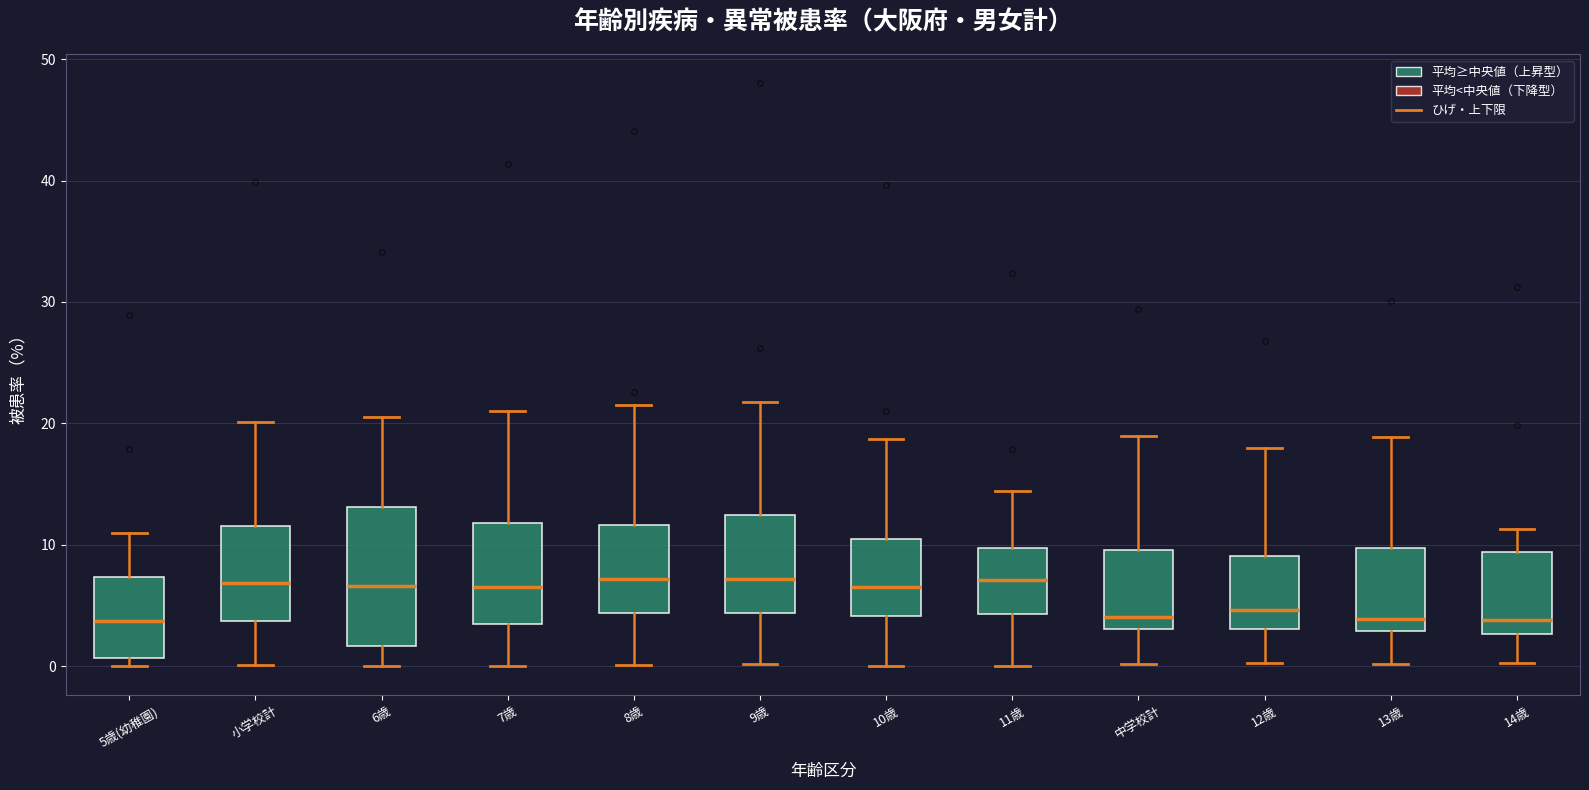

Comparing the boxes themselves (not the whiskers), which one is the tallest?

6歳